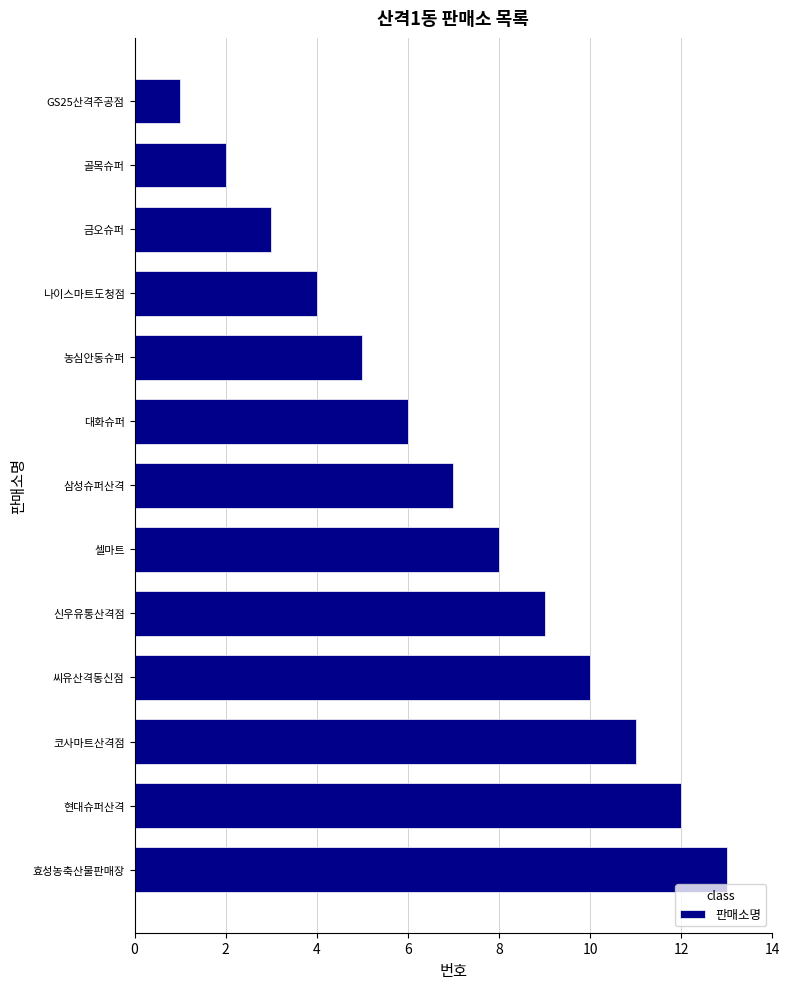

What is the label of the 10th bar from the top?

씨유산격동신점